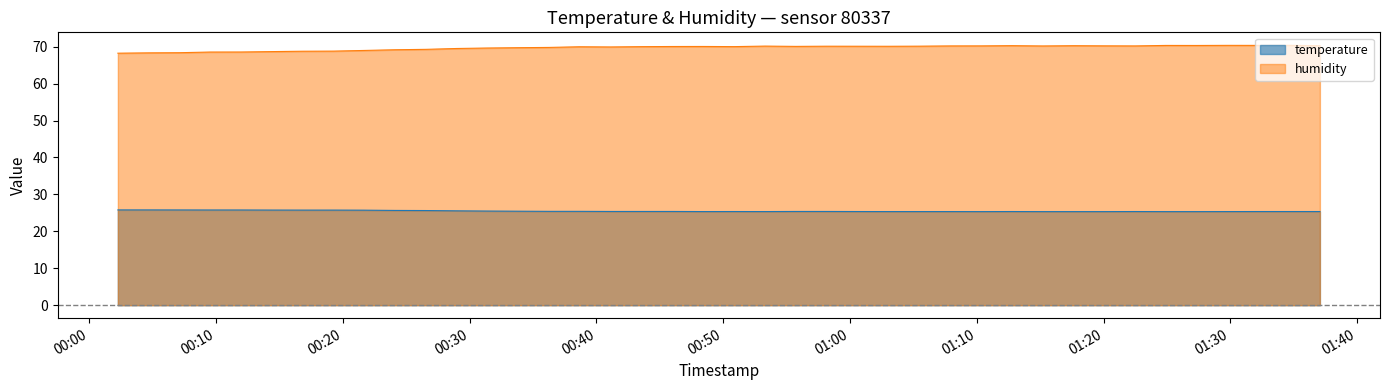

What is the difference between the maximum and minimum values in the humidity series?

2.1